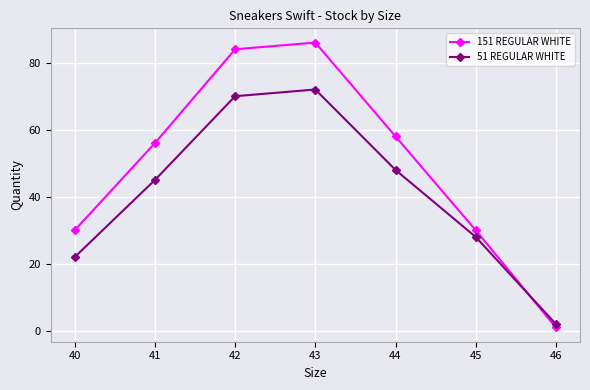

The 51 REGULAR WHITE series shows 22 at 40. True or false?

True